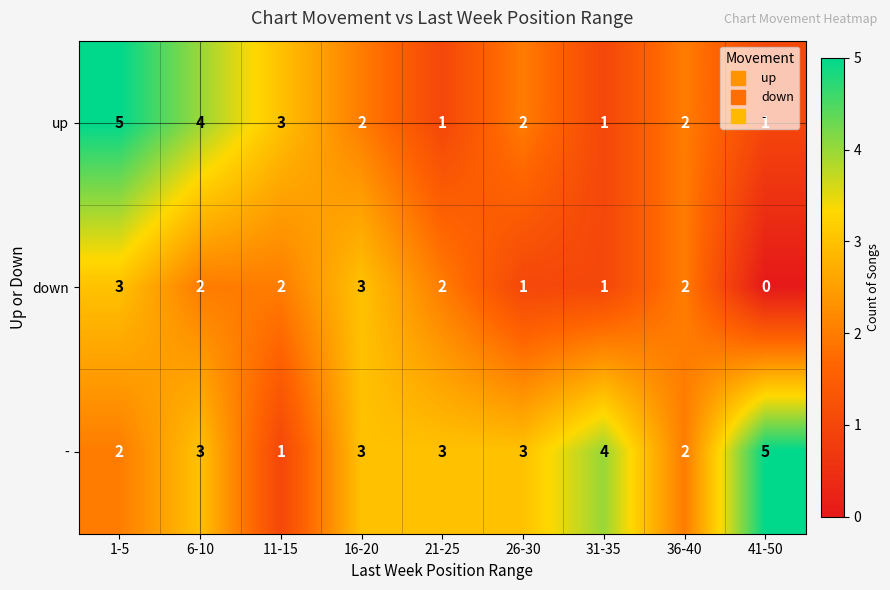

What is the sum of all - values?

26